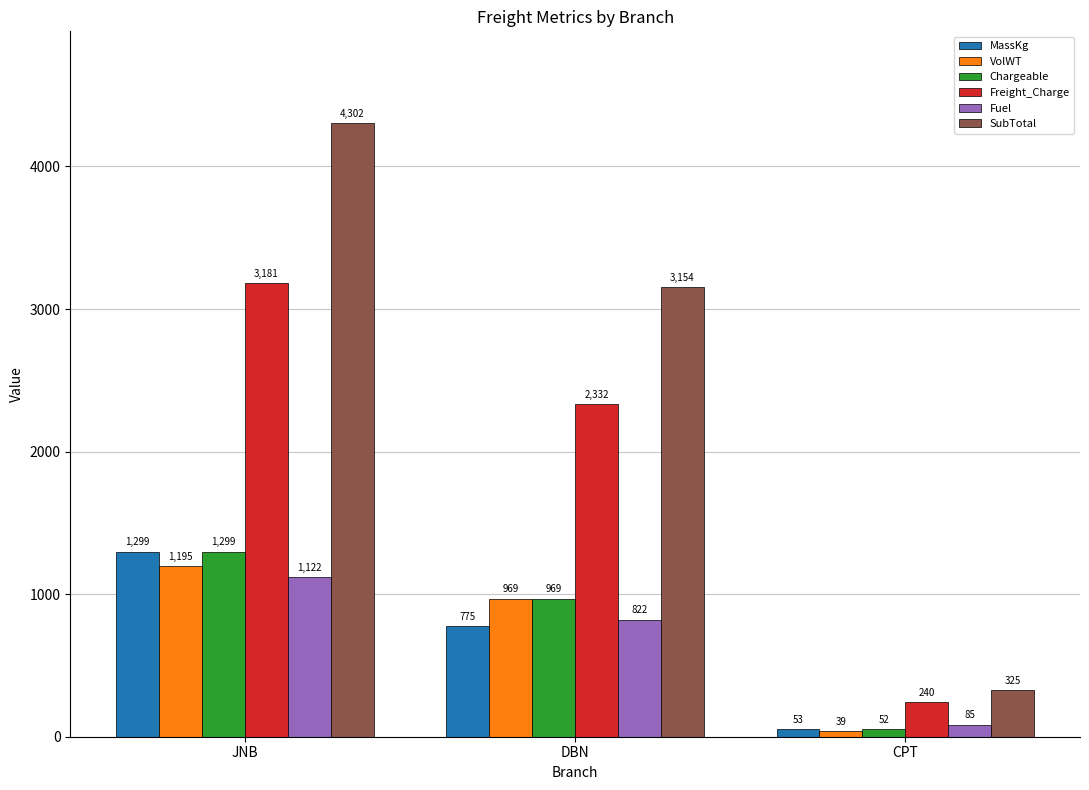

What is the maximum value shown in the chart?

4302.3